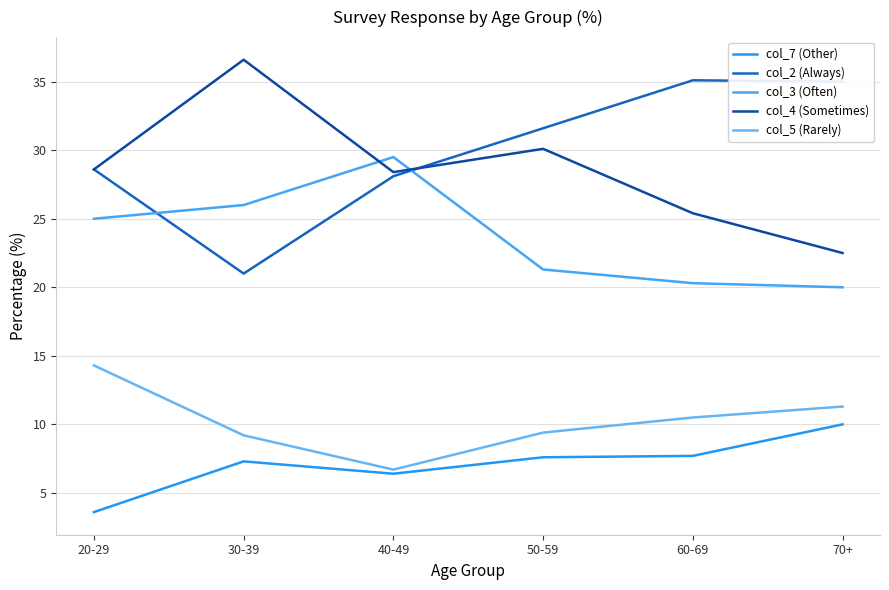

Which series has the widest spread of values?

col_2 (Always)